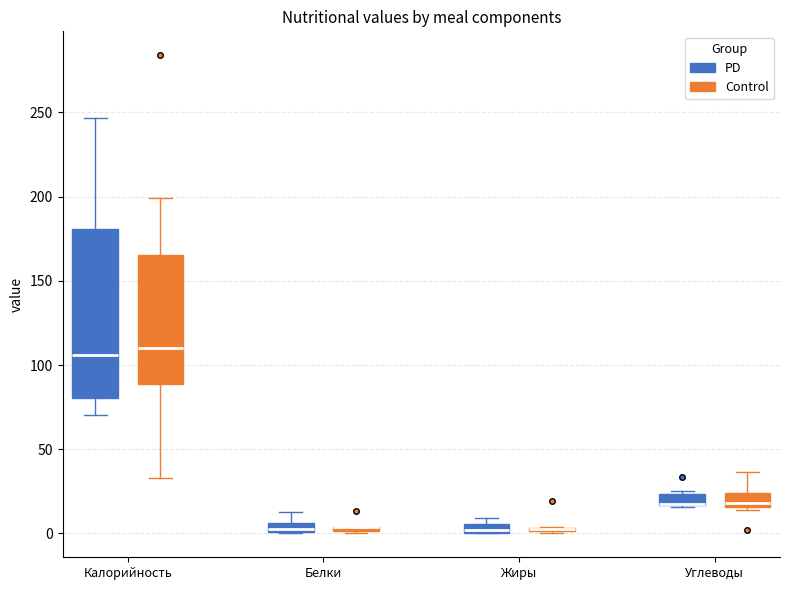

Comparing the boxes themselves (not the whiskers), which one is the tallest?

Калорийность (PD)